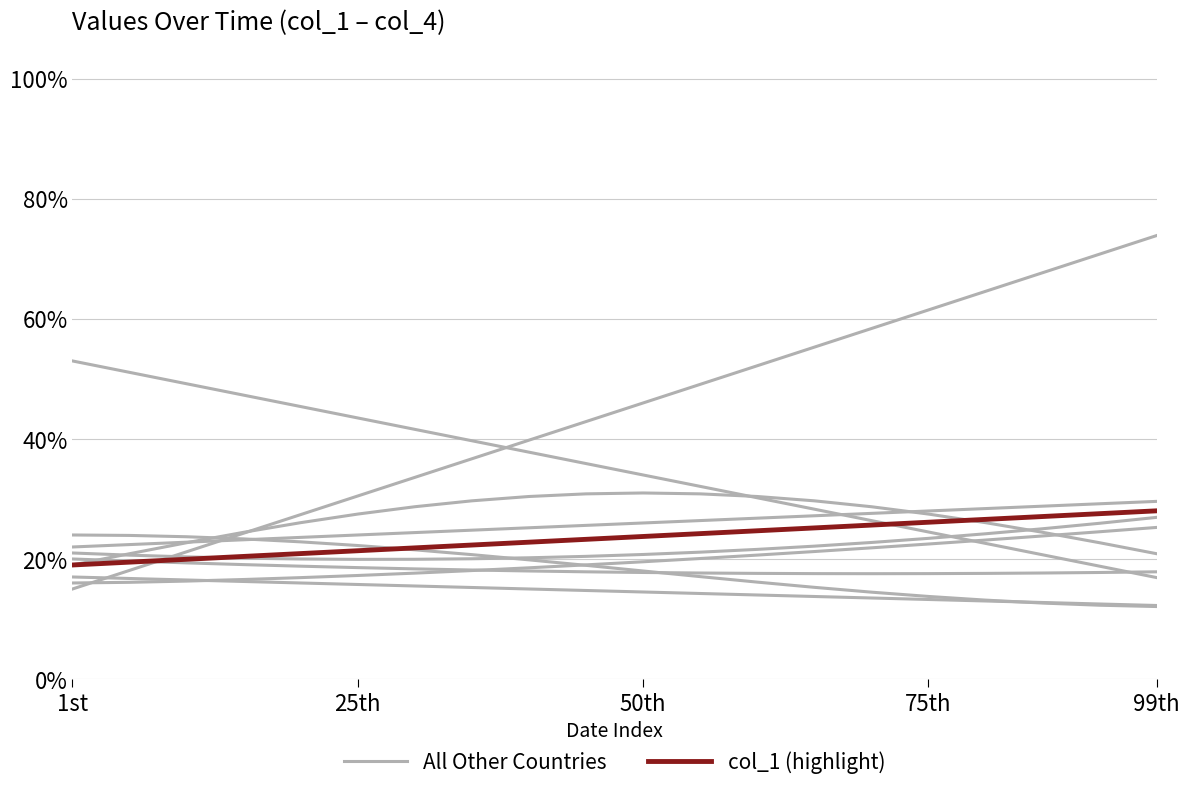

The value of All Other Countries at 6 is 0.2. True or false?

True